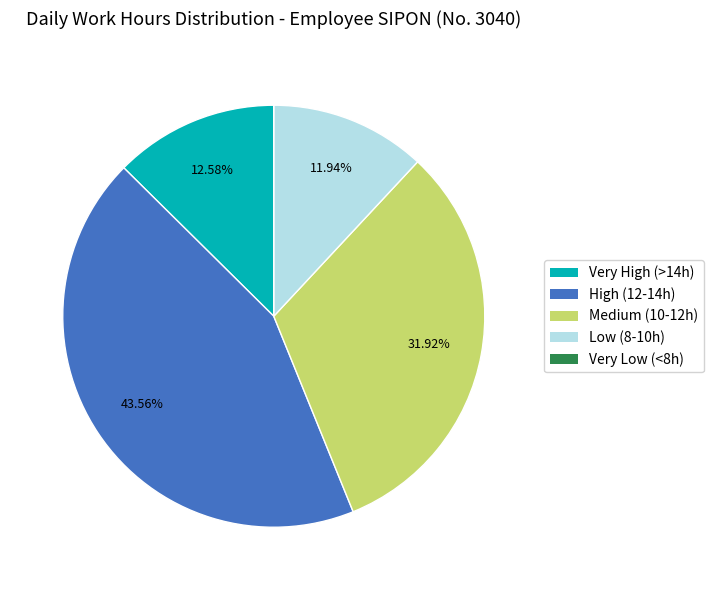

Is there any slice that represents more than half of the pie?

No